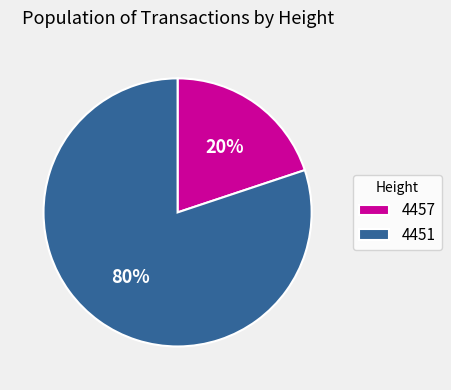

To the nearest percent, what percentage of the pie is 4451?

80%